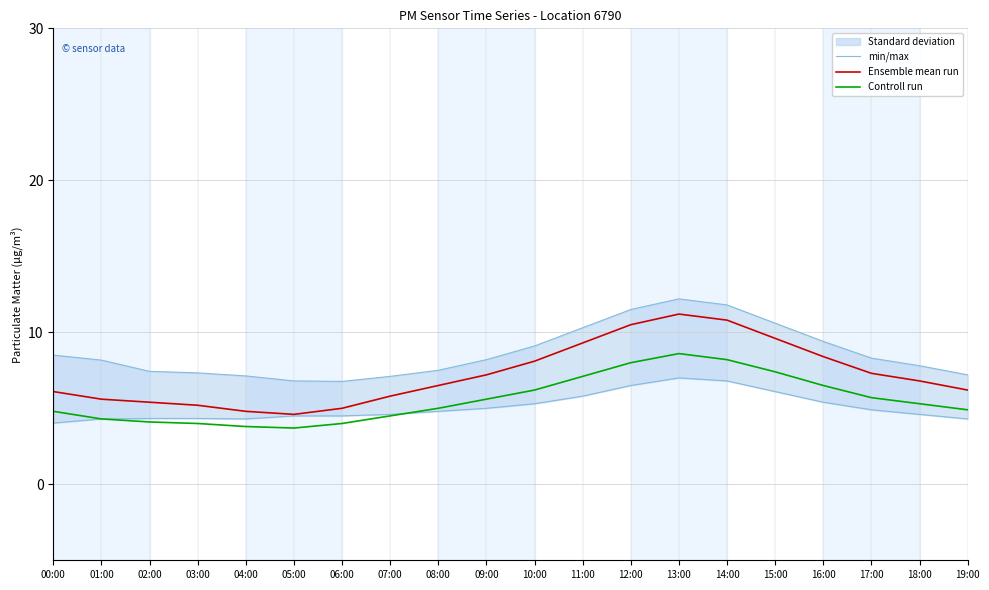

At which label does min/max first exceed 8?

00:00